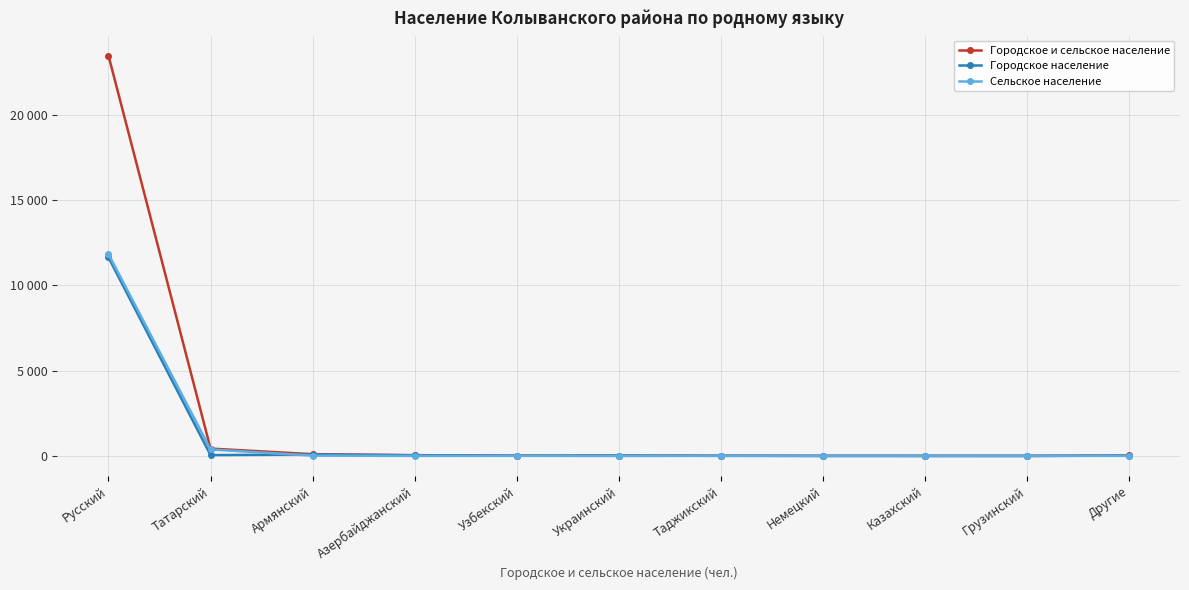

List the series in order of their peak value, highest first.

Городское и сельское население, Сельское население, Городское население